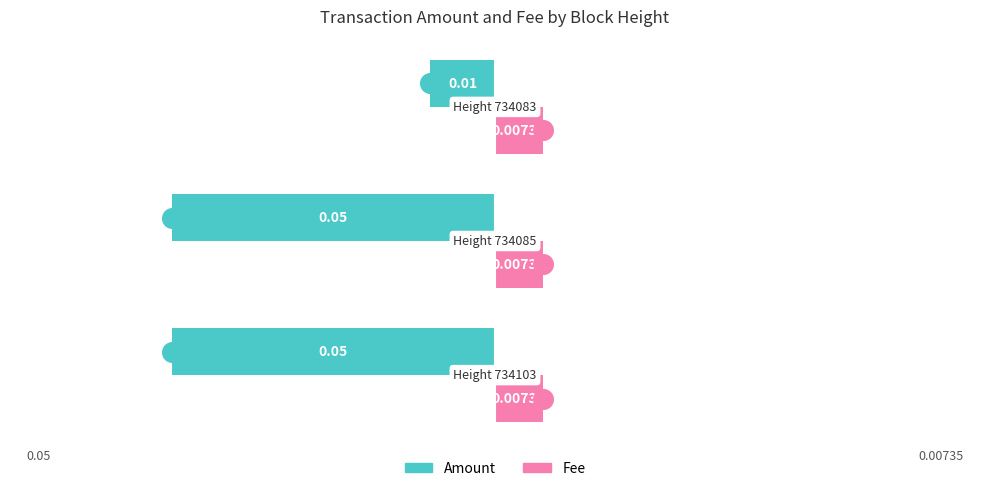

What are all the series names shown in the legend?

Amount, Fee